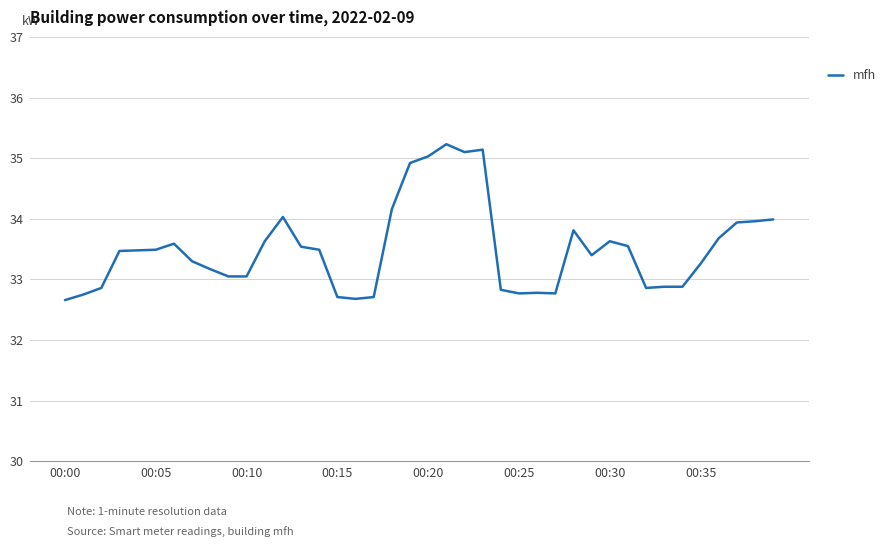

How many lines are shown in the chart?

1